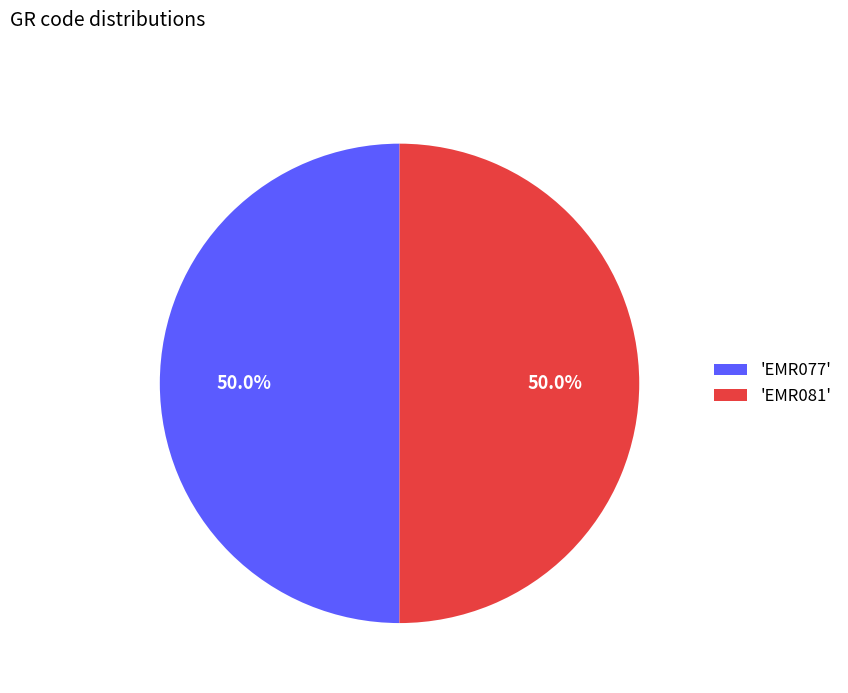

What is the ratio of the value at 'EMR077' to the value at 'EMR081'?

1.0